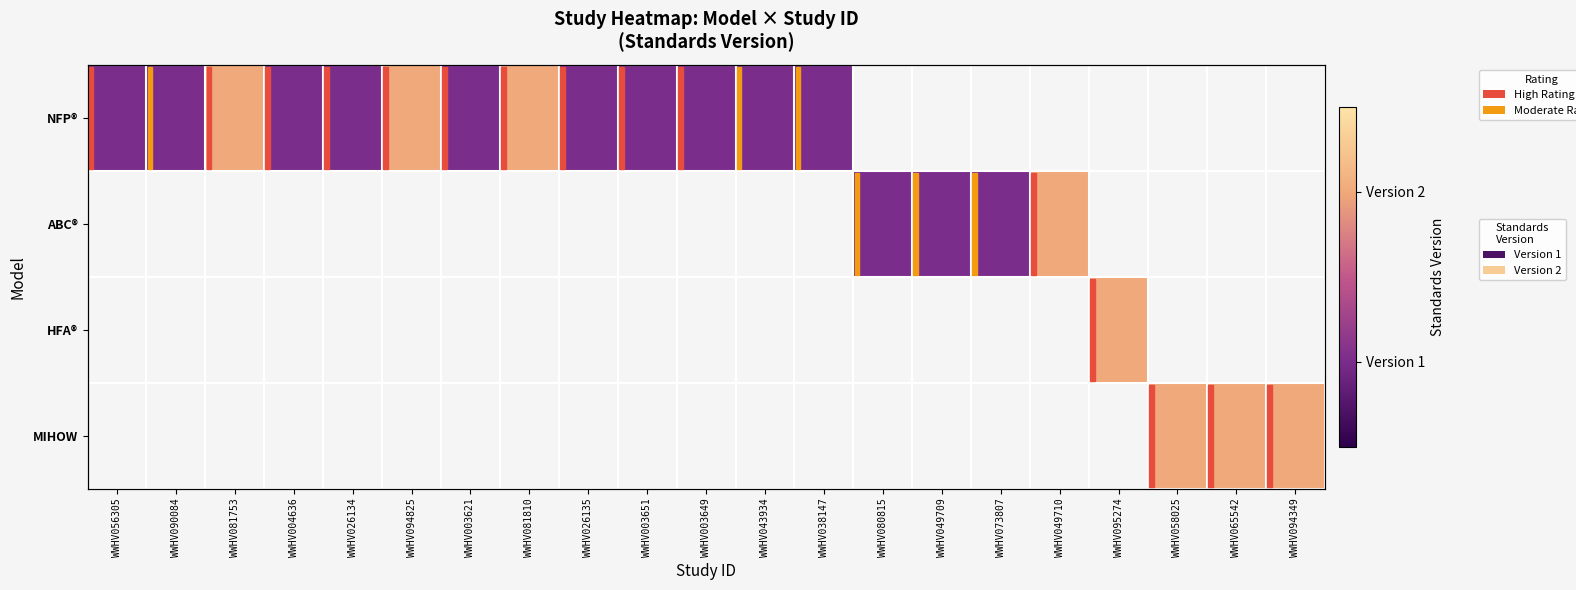

List the series in order of their peak value, highest first.

NFP®, ABC®, HFA®, MIHOW